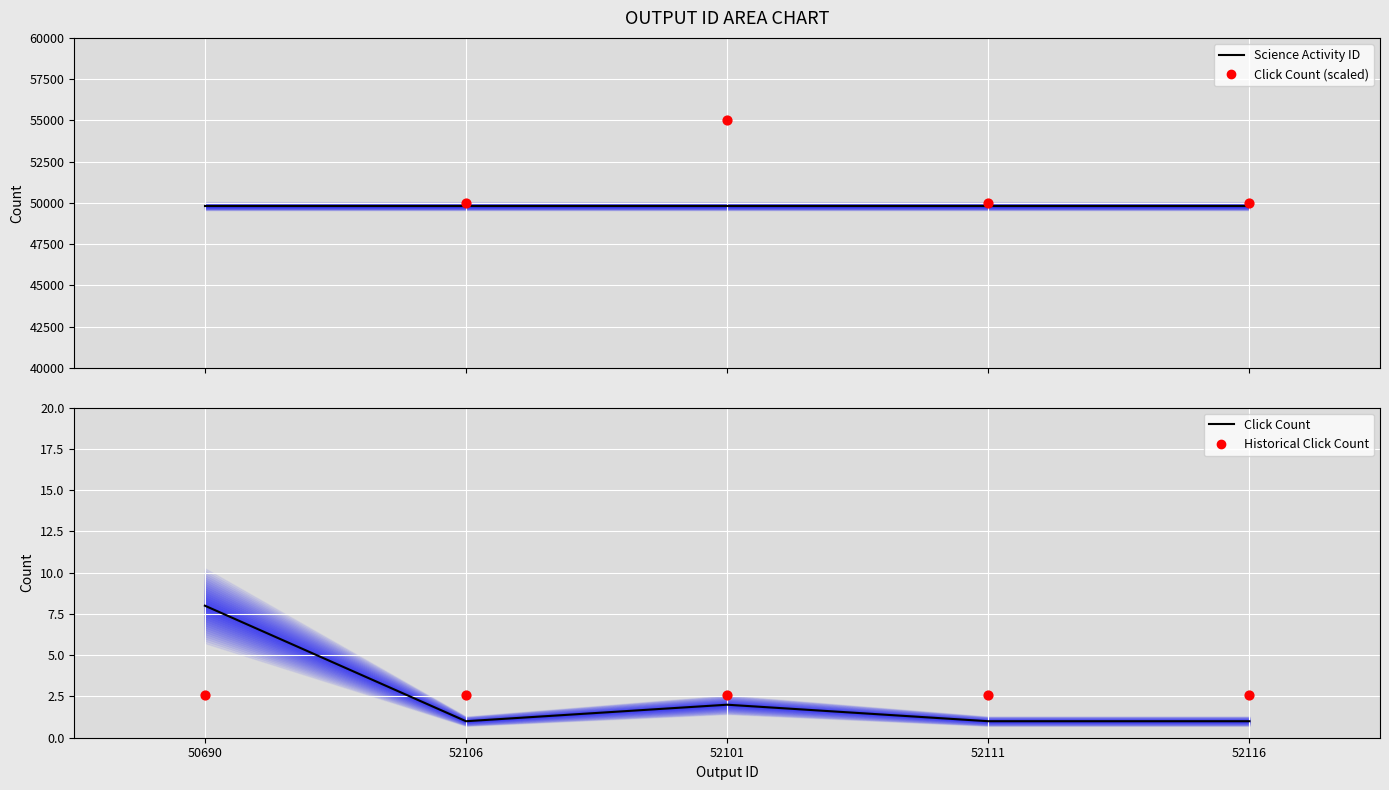

Which series reaches the maximum Y coordinate?

Click Count (scaled)